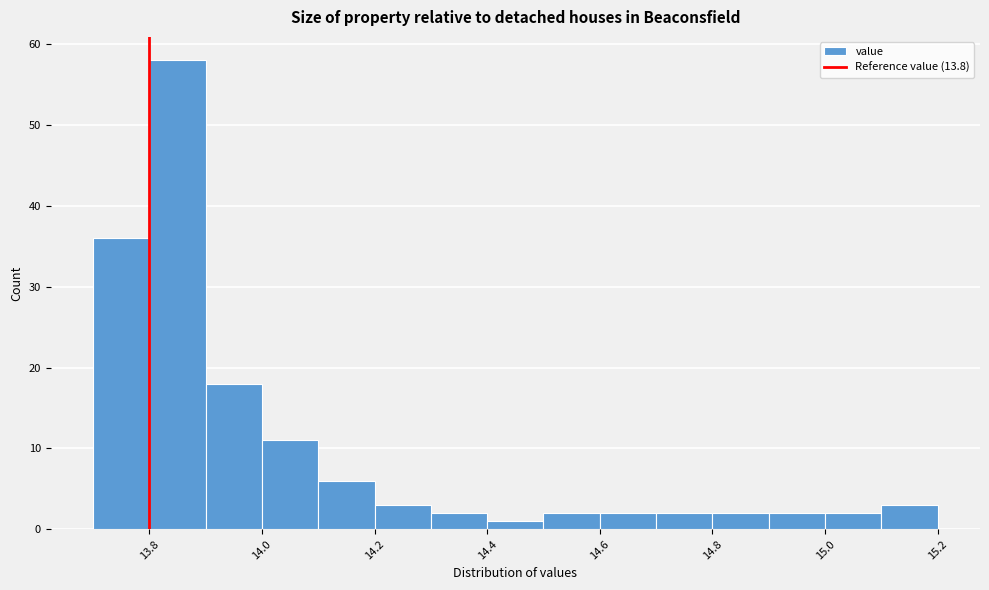

What is the height of the bar covering 14.0 to 14.1 on the x-axis? The values are not printed on the chart, so give them approximately, as read against the axis.

11